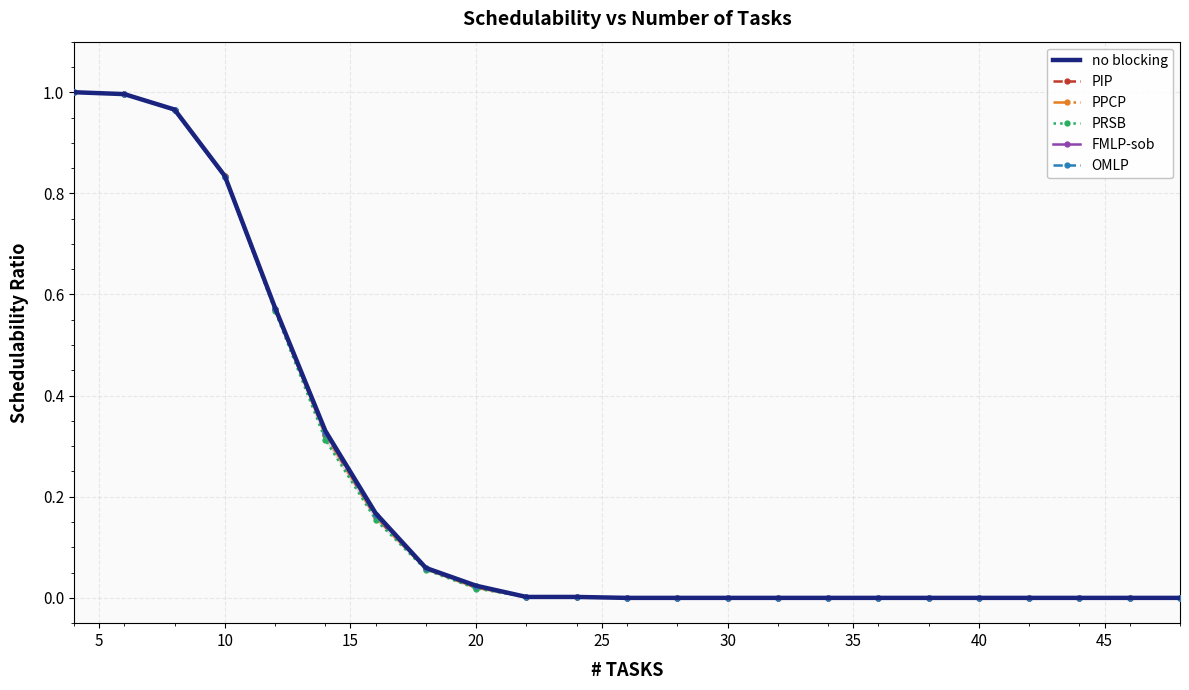

Count the number of data series in this chart.

6